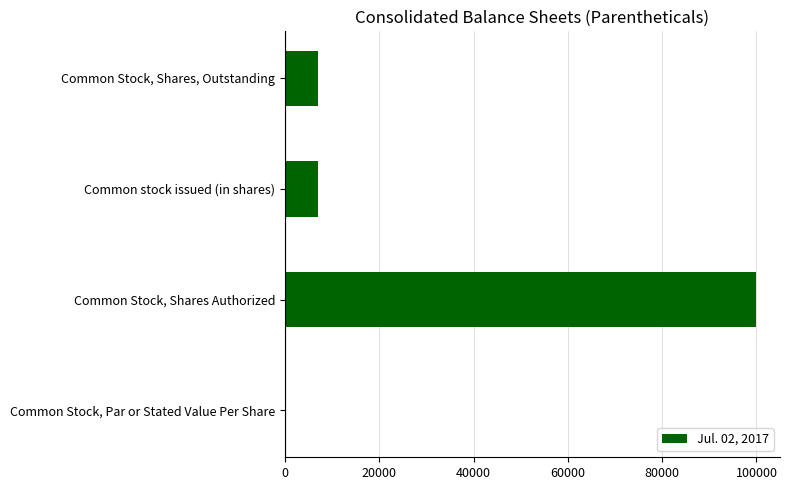

Is it true that the value at Common Stock, Par or Stated Value Per Share is 0.0?

True